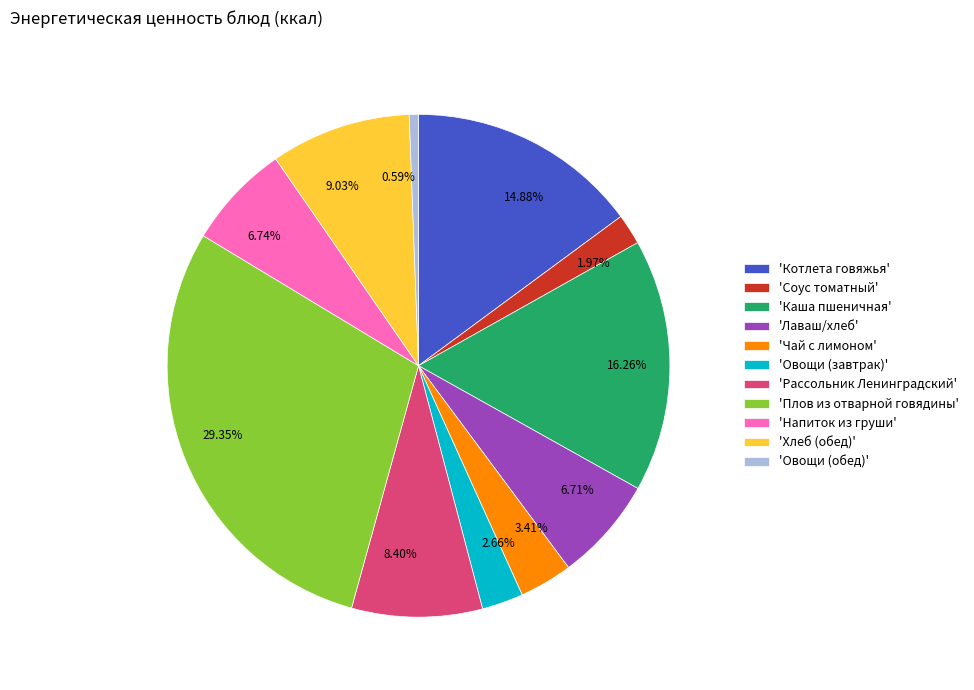

Does 9.03% account for over 50% of the chart?

No